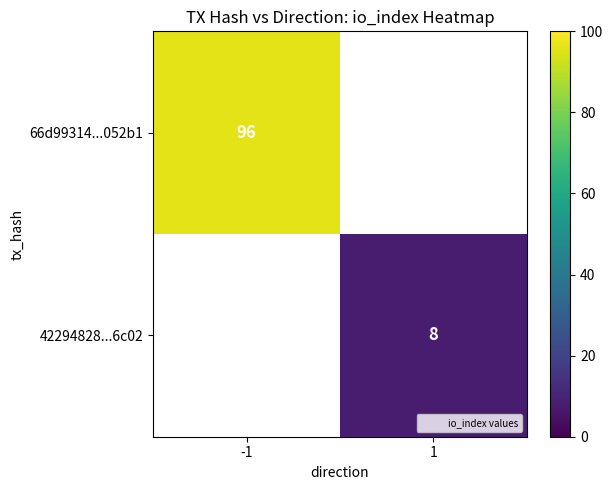

True or false: 66d99314...052b1 has a value of 172.2 at -1.

False